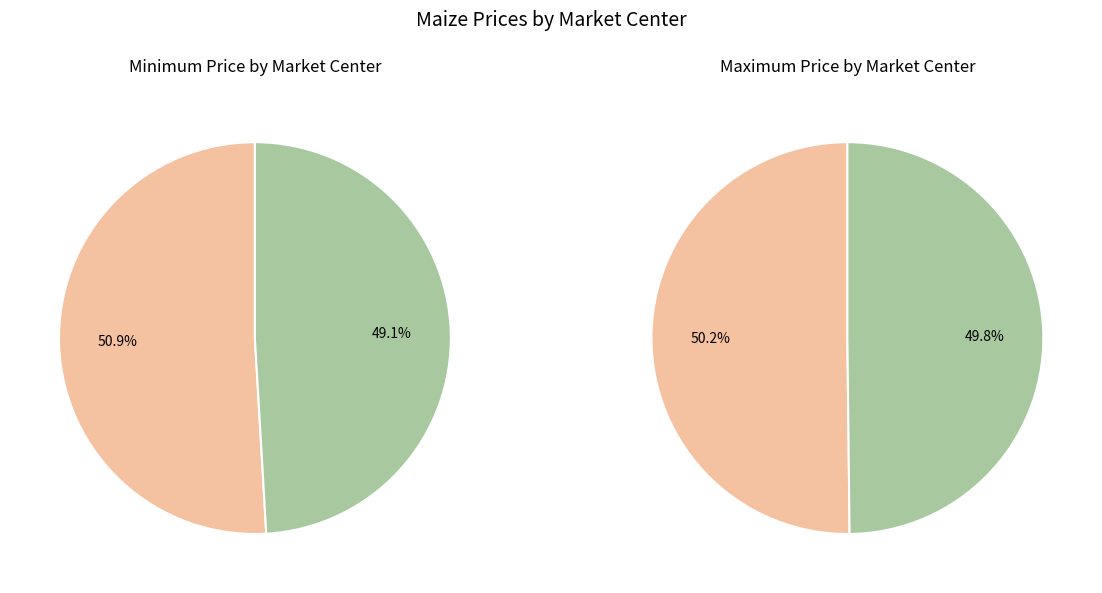

How many segments does this pie chart have?

2